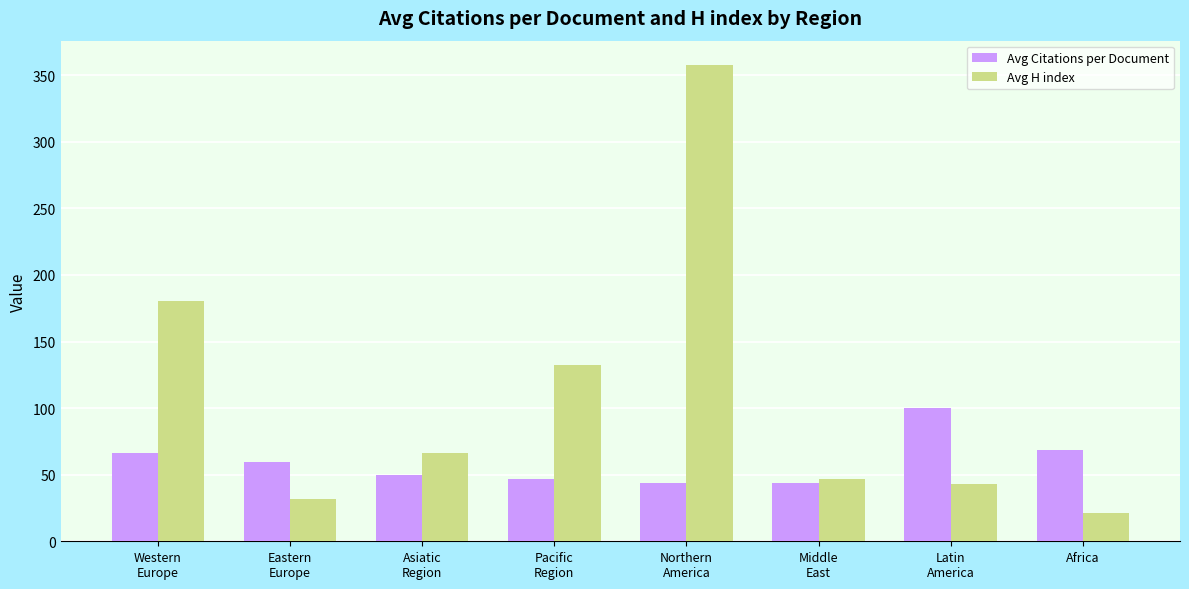

How many bars are there in total?

16